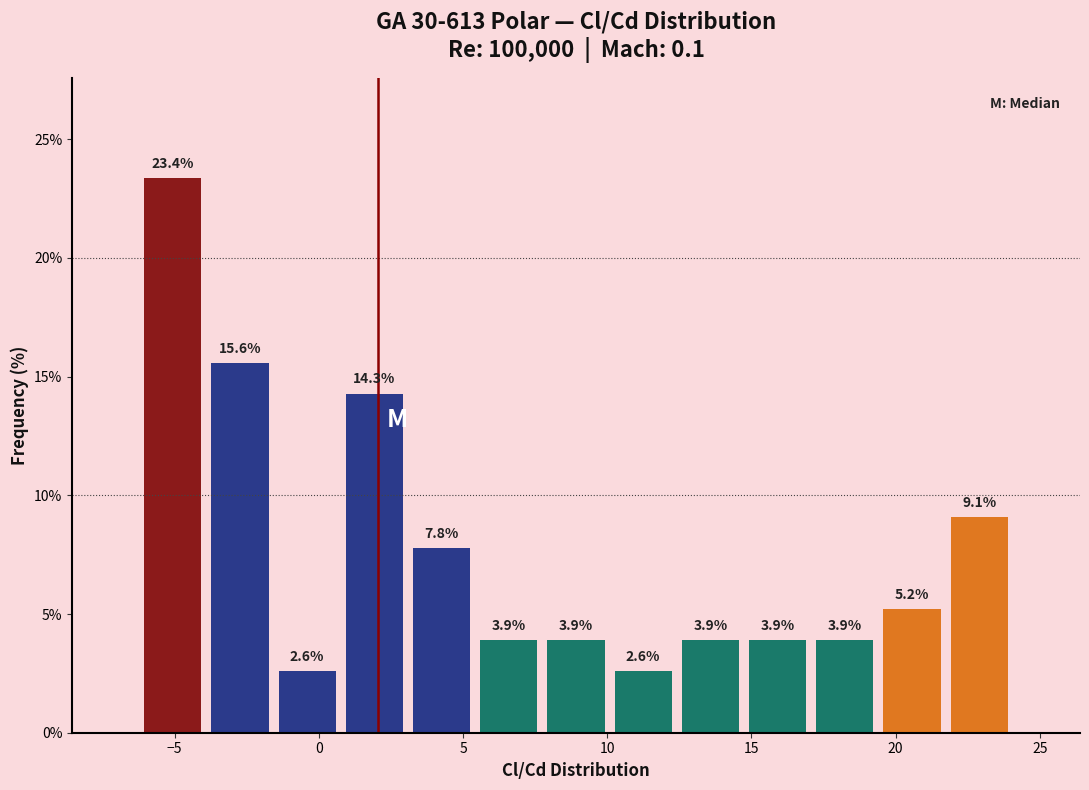

Reading left to right, transcribe this chart: for each bar, give the range it covers on the x-axis and its height. The bar edges are not printed on the chart, so give them approximately, as read against the axis.

-6.0 to -4.0: 23.4
-4.0 to -1.5: 15.6
-1.5 to 1.0: 2.6
1.0 to 3.0: 14.3
3.0 to 5.5: 7.8
5.5 to 8.0: 3.9
8.0 to 10.0: 3.9
10.0 to 12.5: 2.6
12.5 to 14.5: 3.9
14.5 to 17.0: 3.9
17.0 to 19.5: 3.9
19.5 to 21.5: 5.2
21.5 to 24.0: 9.1